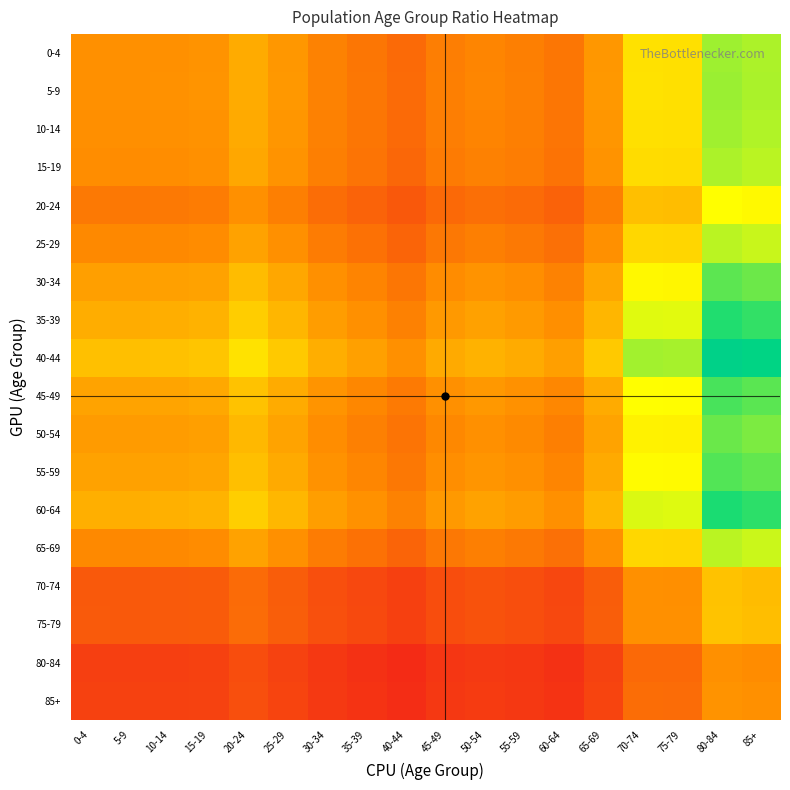

List the series in order of their peak value, lowest first.

80-84, 85+, 70-74, 75-79, 20-24, 65-69, 25-29, 15-19, 10-14, 0-4, 5-9, 50-54, 30-34, 55-59, 45-49, 35-39, 60-64, 40-44